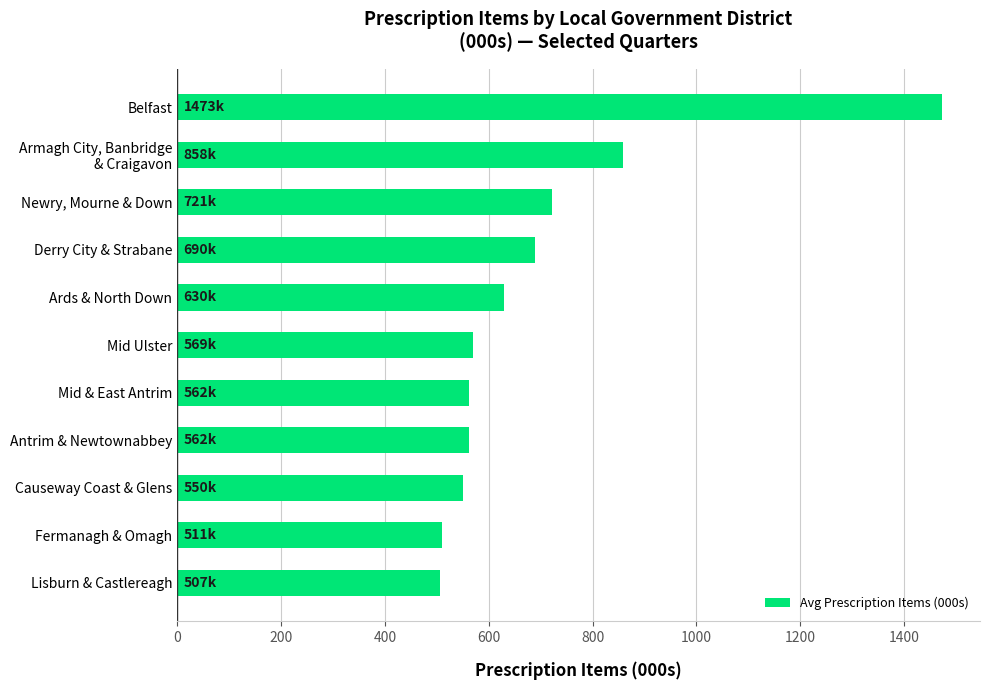

Rank the categories by value from highest to lowest.

Belfast, Armagh City, Banbridge
& Craigavon, Newry, Mourne & Down, Derry City & Strabane, Ards & North Down, Mid Ulster, Mid & East Antrim, Antrim & Newtownabbey, Causeway Coast & Glens, Fermanagh & Omagh, Lisburn & Castlereagh